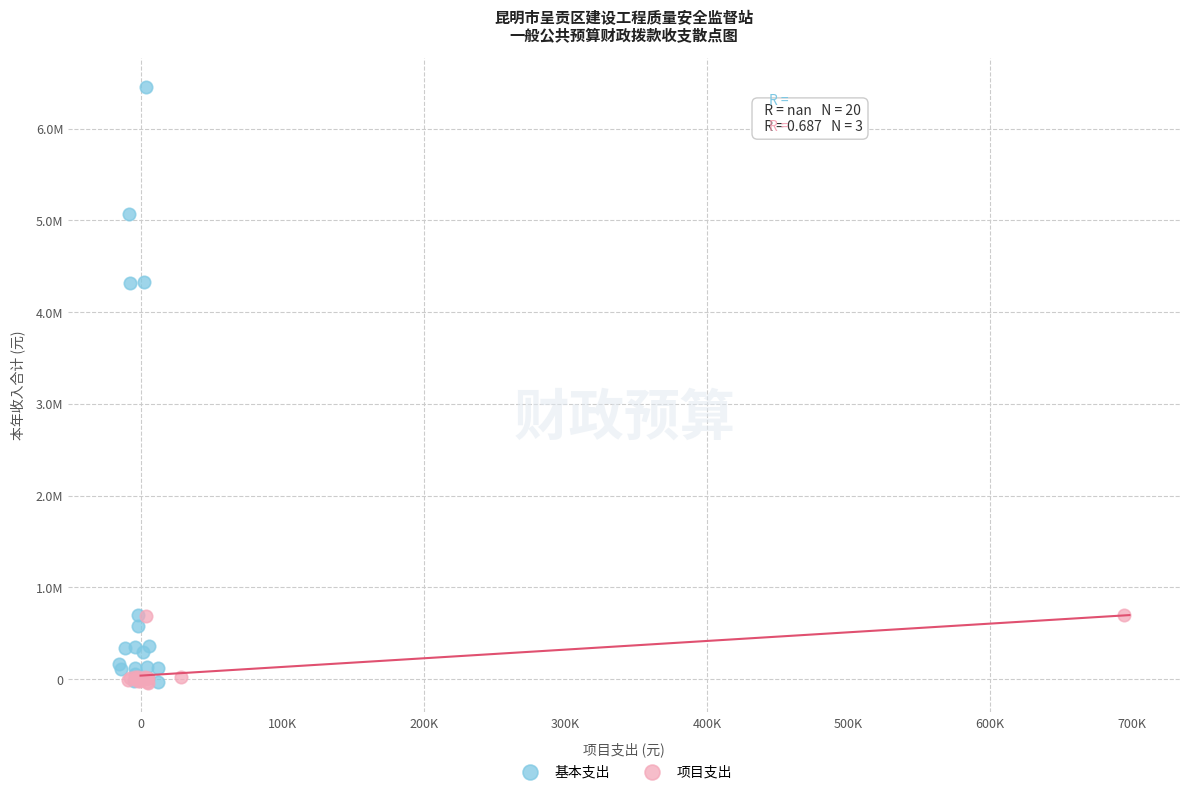

What are all the series names shown in the legend?

基本支出, 项目支出